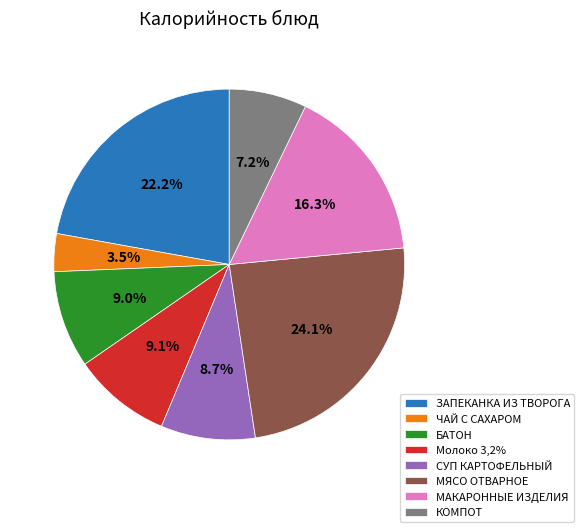

To the nearest percent, what portion does КОМПОТ represent?

7%